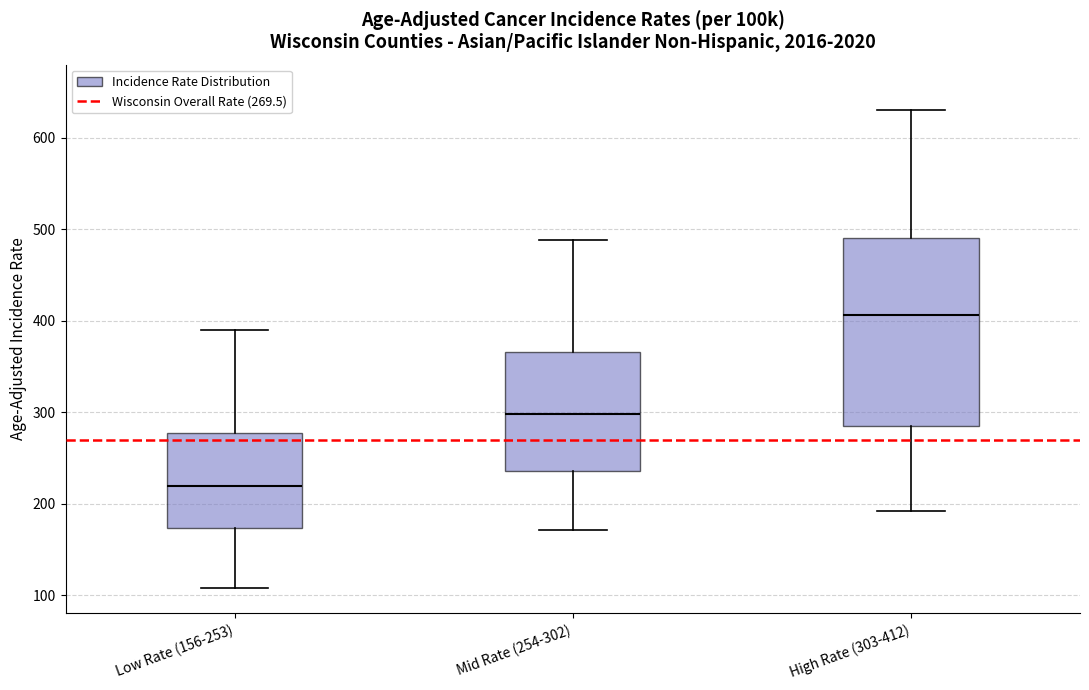

Reading left to right, transcribe this box plot: for each box, give where its median line is, the range the box spans, and where its two whiskers end, as read against the y-axis. The values are not printed on the chart, so give them approximately, as read against the axis.

Low Rate (156-253): median 220, box 170 to 280, whiskers 110 to 390
Mid Rate (254-302): median 300, box 240 to 370, whiskers 170 to 490
High Rate (303-412): median 410, box 290 to 490, whiskers 190 to 630